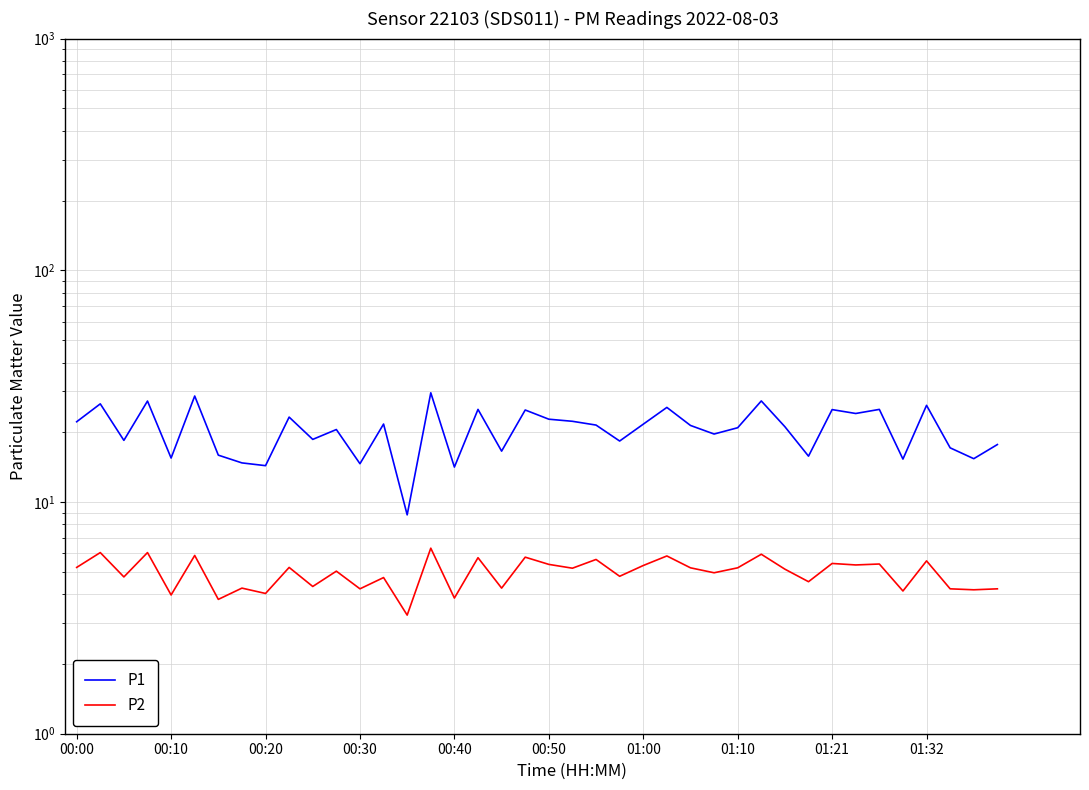

Which series has the largest total across all categories?

P1